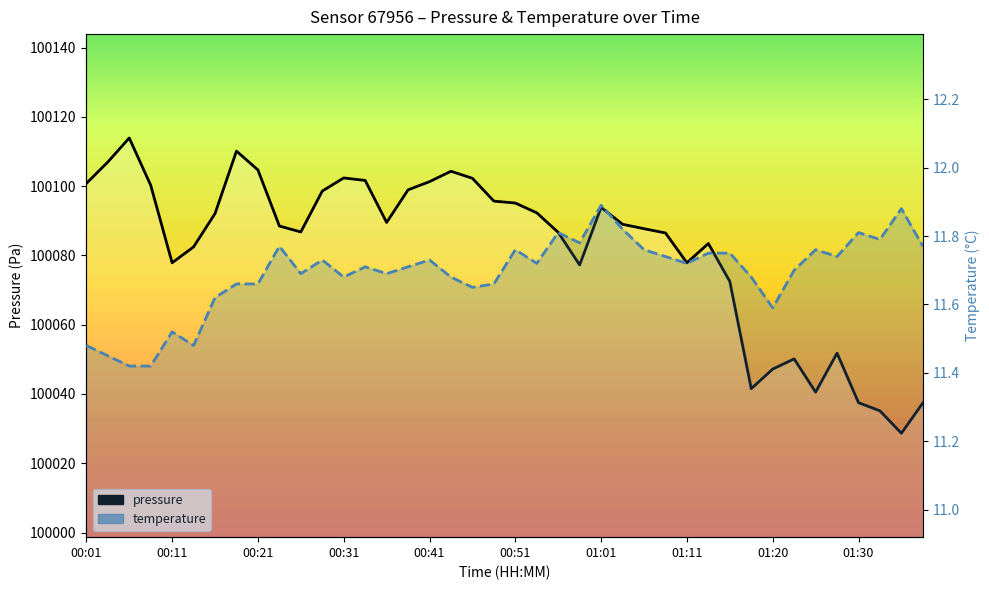

Reading left to right, list all the values displayed in this chart.

pressure: 100100.8	100107.0	100113.9	100100.3	100077.9	100082.5	100092.1	100110.1	100104.7	100088.5	100086.8	100098.6	100102.4	100101.7	100089.5	100098.9	100101.3	100104.3	100102.3	100095.7	100095.1	100092.3	100086.7	100077.2	100093.9	100089.0	100087.7	100086.5	100077.9	100083.4	100072.5	100041.5	100047.2	100050.1	100040.5	100051.8	100037.5	100035.1	100028.7	100037.4
temperature: 11.5	11.4	11.4	11.4	11.5	11.5	11.6	11.7	11.7	11.8	11.7	11.7	11.7	11.7	11.7	11.7	11.7	11.7	11.7	11.7	11.8	11.7	11.8	11.8	11.9	11.8	11.8	11.7	11.7	11.8	11.8	11.7	11.6	11.7	11.8	11.7	11.8	11.8	11.9	11.8